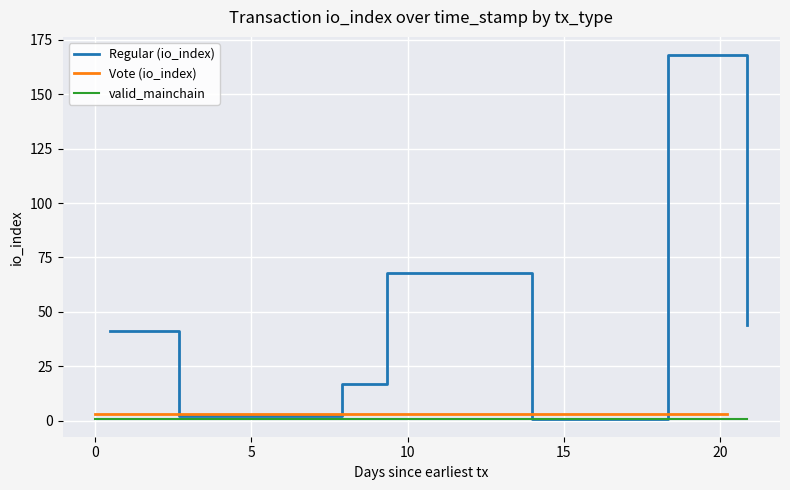

Rank the categories by Vote (value) value from highest to lowest.

0, 1, 2, 3, 4, 5, 6, 7